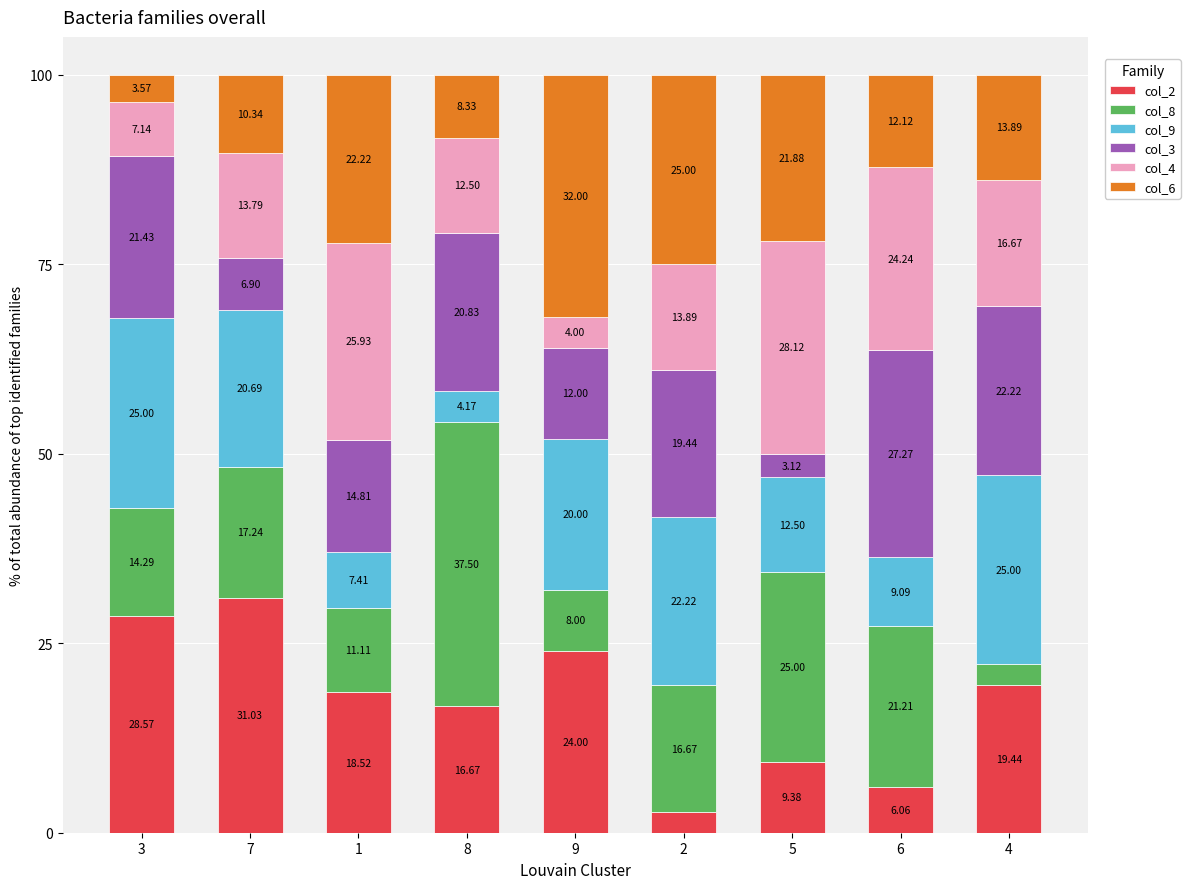

What is the total value across all series at 7?

100.0